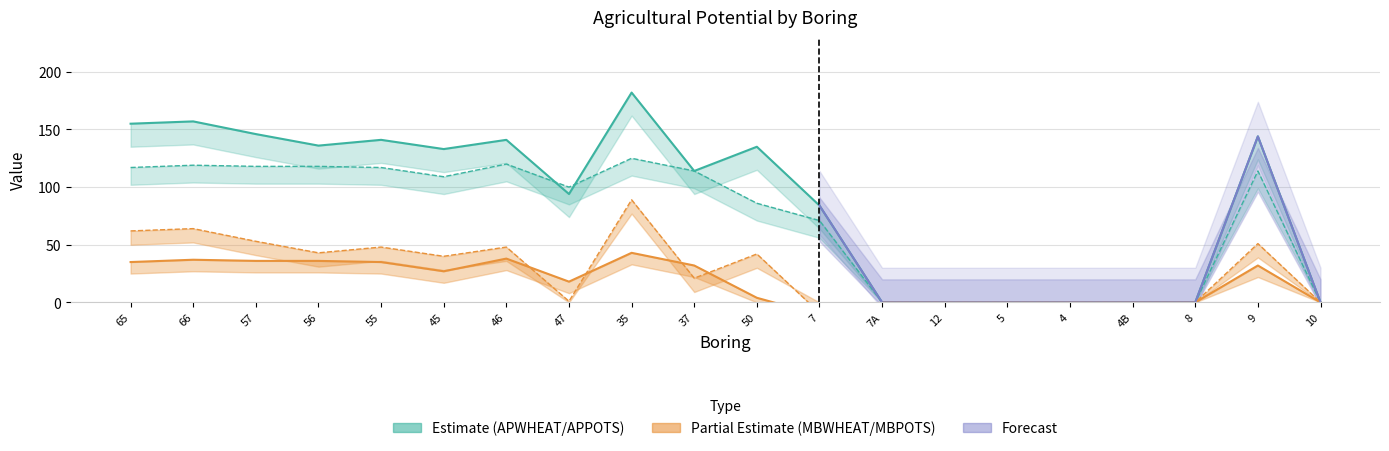

Reading left to right, what are all the values shown in this chart?

APWHEAT: 155	157	146	136	141	133	141	94	182	114	135	84	0	0	0	0	0	0	144	0
APPOTS: 117	119	118	118	117	109	120	100	125	114	86	71	0	0	0	0	0	0	114	0
MBWHEAT: 62	64	53	43	48	40	48	1	89	21	42	-9	0	0	0	0	0	0	51	0
MBPOTS: 35	37	36	36	35	27	38	18	43	32	4	-11	0	0	0	0	0	0	32	0